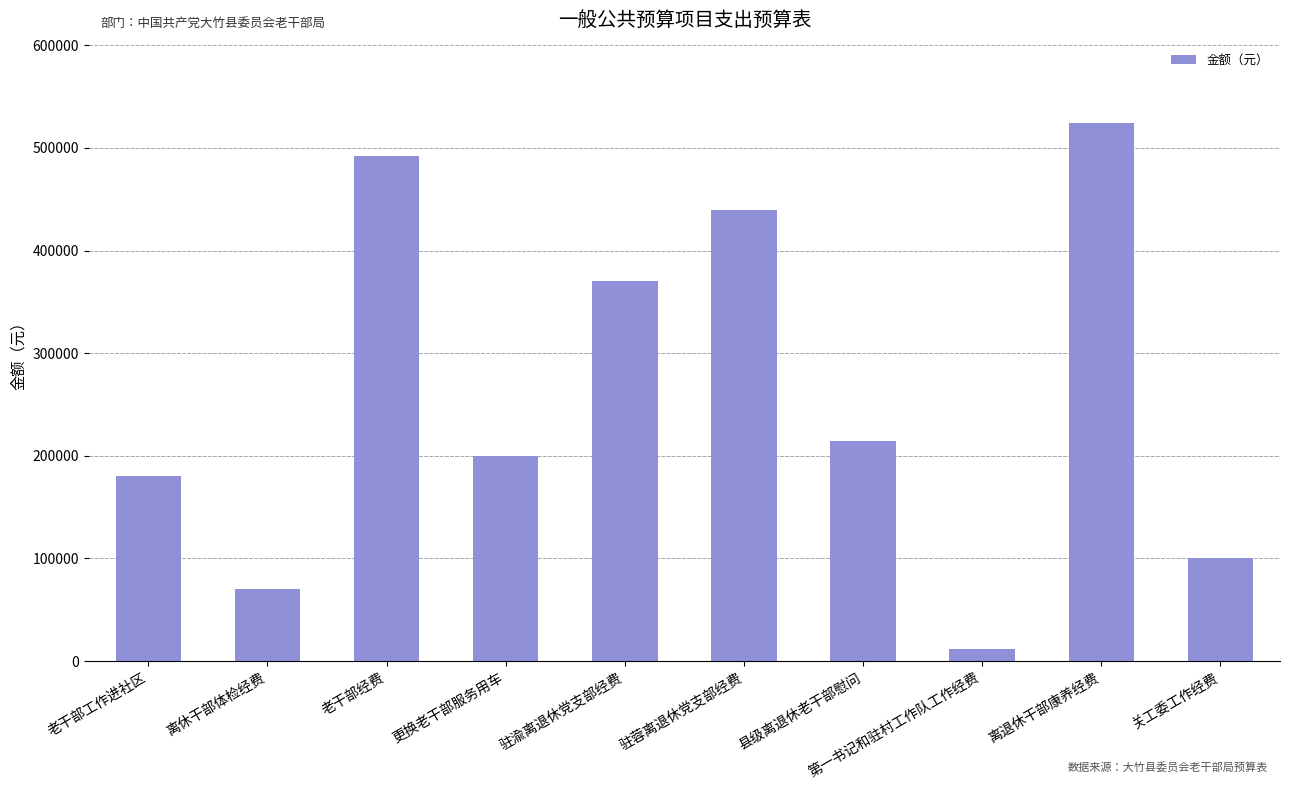

List the labels in order of value, largest first.

离退休干部康养经费, 老干部经费, 驻蓉离退休党支部经费, 驻渝离退休党支部经费, 县级离退休老干部慰问, 更换老干部服务用车, 老干部工作进社区, 关工委工作经费, 离休干部体检经费, 第一书记和驻村工作队工作经费